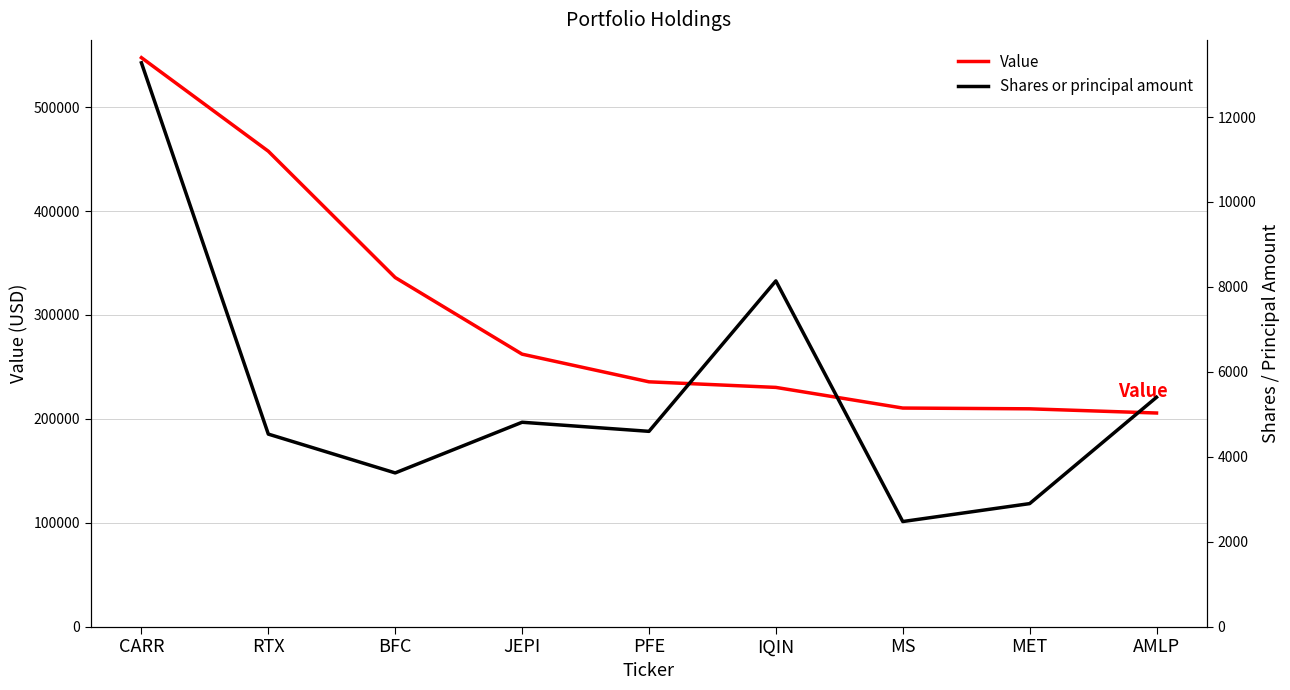

Reading left to right, transcribe all the data shown in this chart.

Value: CARR=547649	RTX=457591	BFC=336008	JEPI=262268	PFE=235638	IQIN=230265	MS=210391	MET=209656	AMLP=205616
Shares or principal amount: CARR=13277	RTX=4534	BFC=3620	JEPI=4813	PFE=4599	IQIN=8142	MS=2475	MET=2897	AMLP=5401